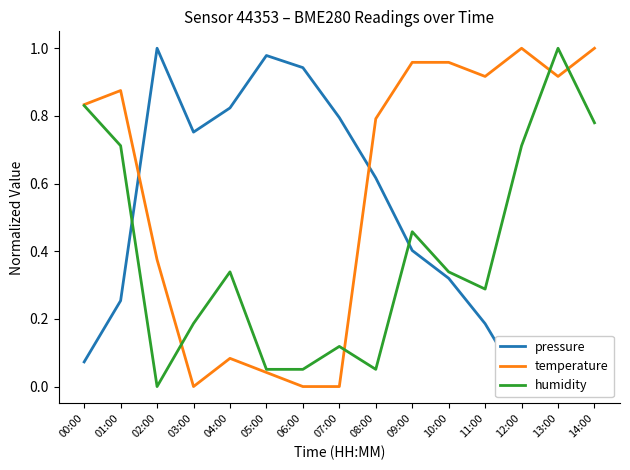

Between which two adjacent categories do temperature and humidity first intersect?

02:00 and 03:00